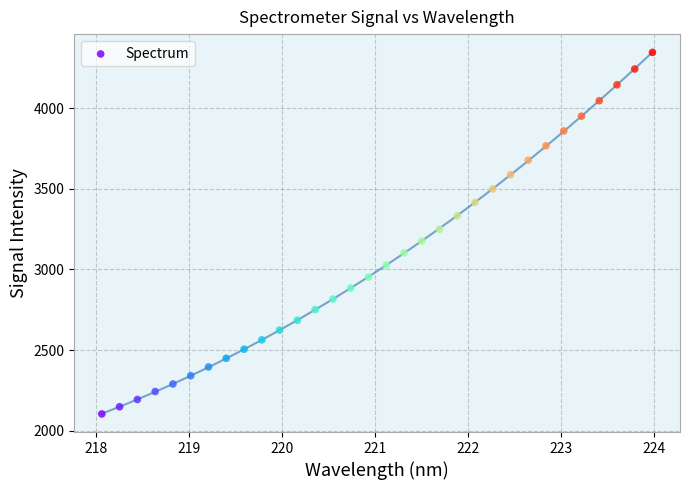

What is the range of Y values (max minus min)?

2244.3